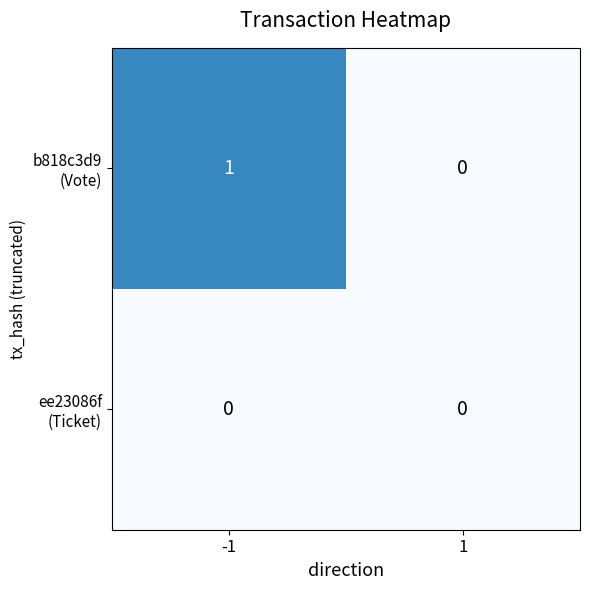

Rank the series by their maximum value, from highest to lowest.

b818c3d9 (Vote), ee23086f (Ticket)